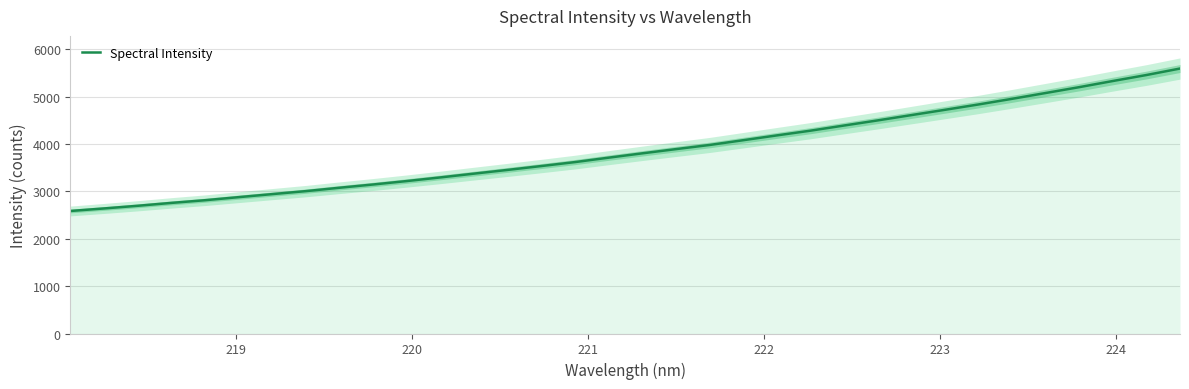

How many data points are less than 3801?

17